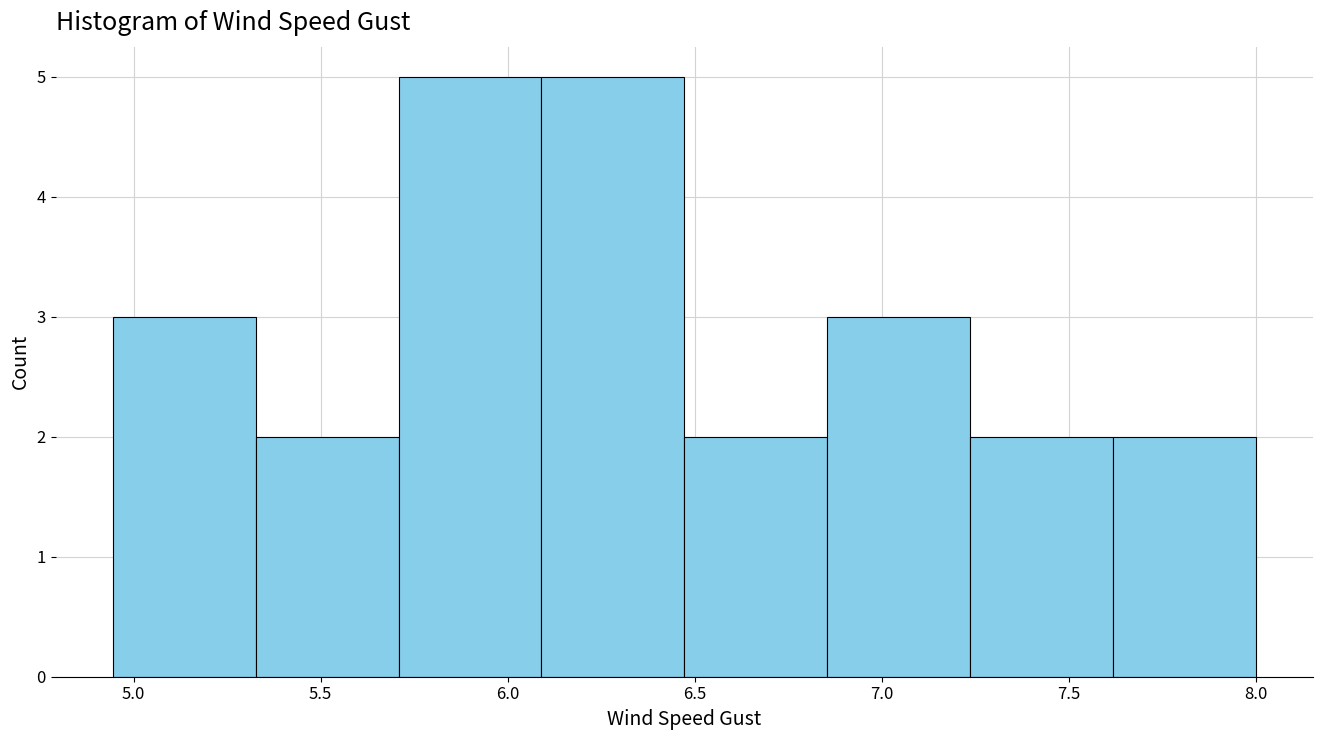

What is the height of the bar covering 7.60 to 8.00 on the x-axis? Neither the bar edges nor the heights are printed on the chart, so give them approximately, as read against the axes.

2